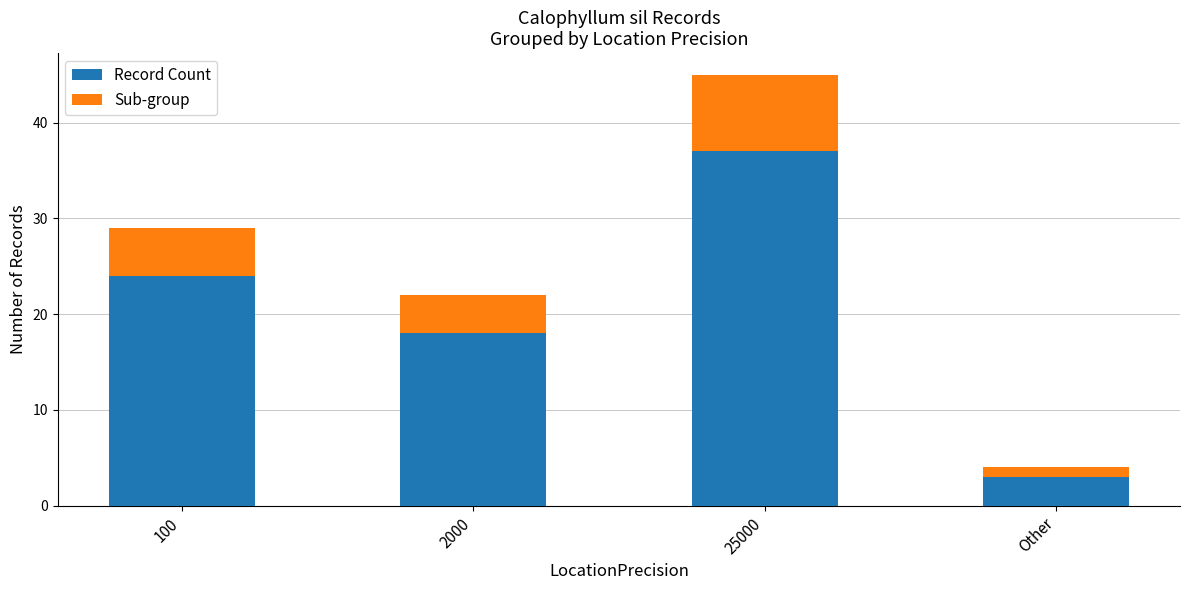

What is the lowest value of the Record Count series?

3